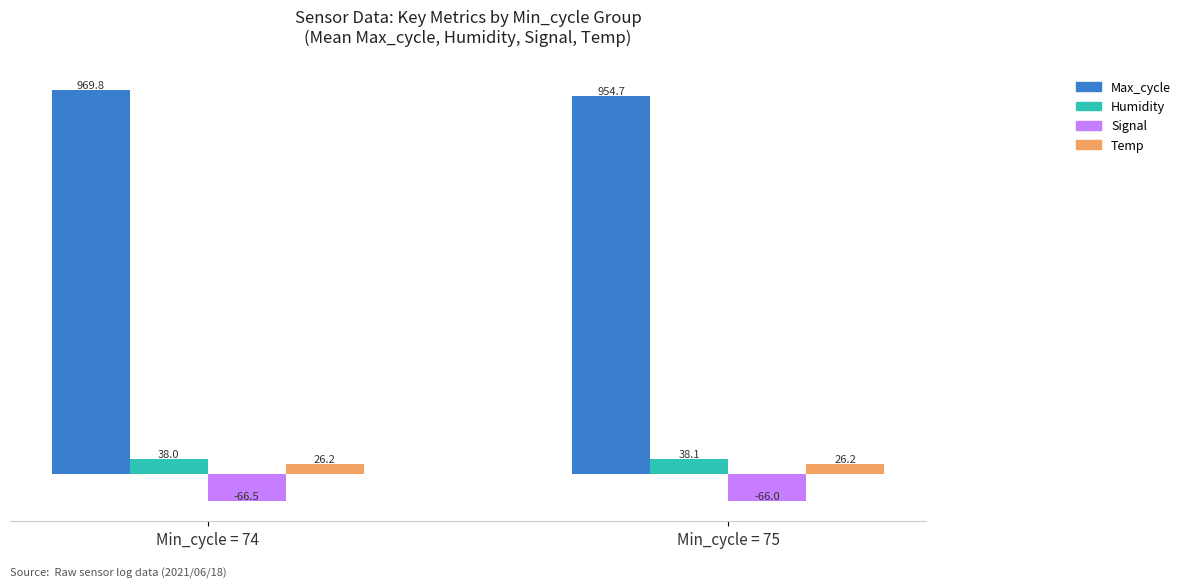

True or false: Max_cycle has a value of 969.8 at Min_cycle = 74.

True